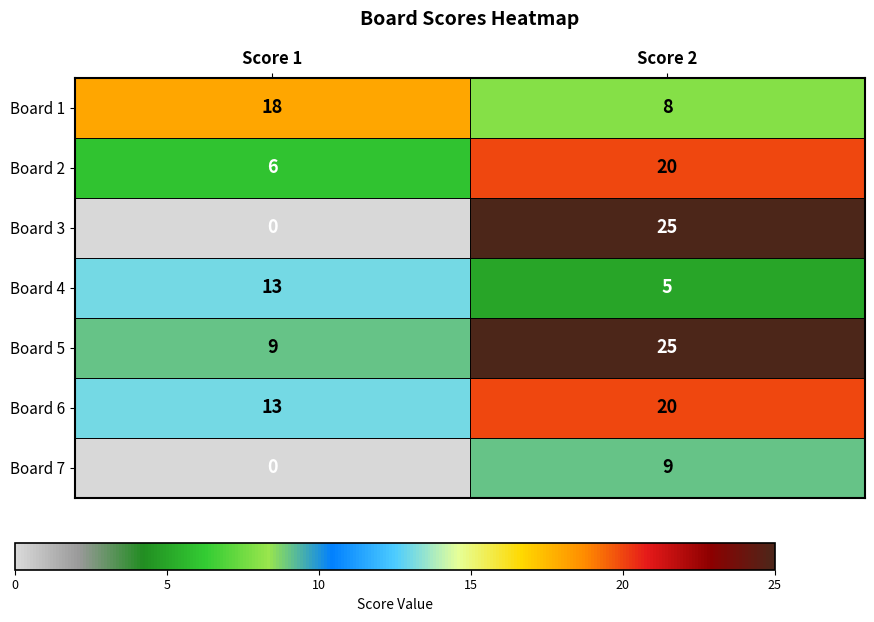

How many distinct data groups are displayed?

7